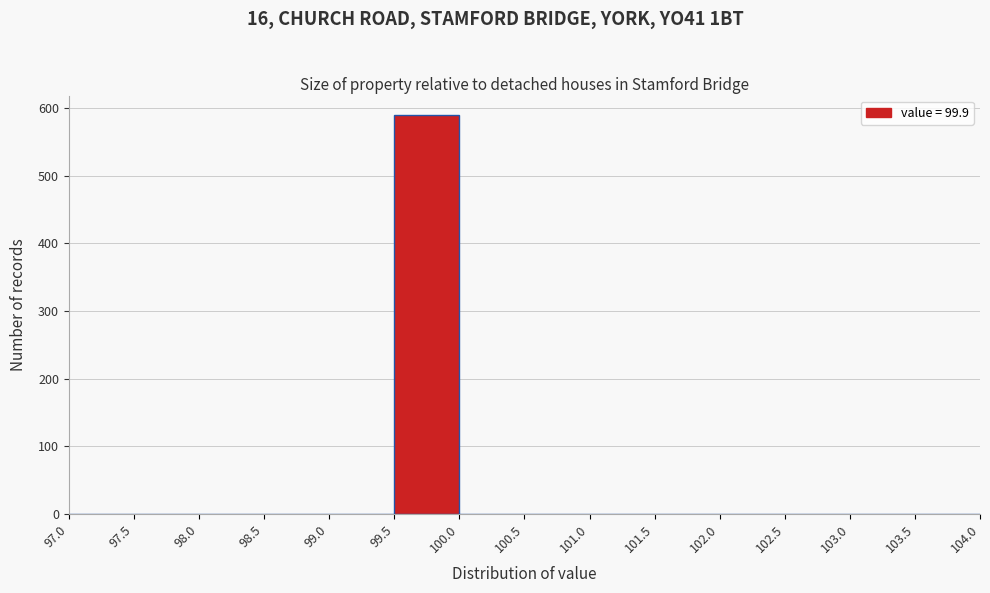

What is the height of the bar covering 99.5 to 100.0 on the x-axis? The values are not printed on the chart, so give them approximately, as read against the axis.

590